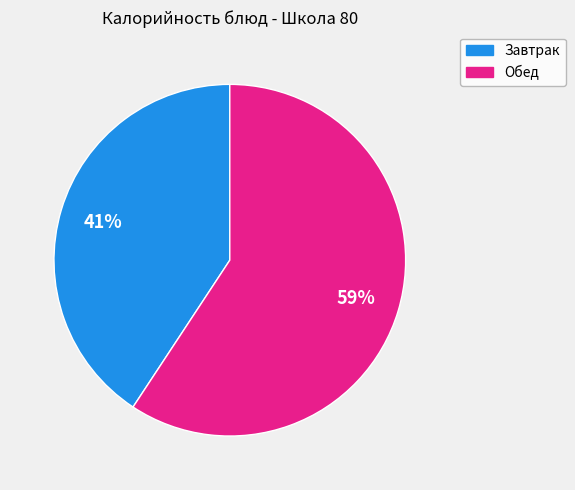

To the nearest percent, what is the average slice percentage?

50%